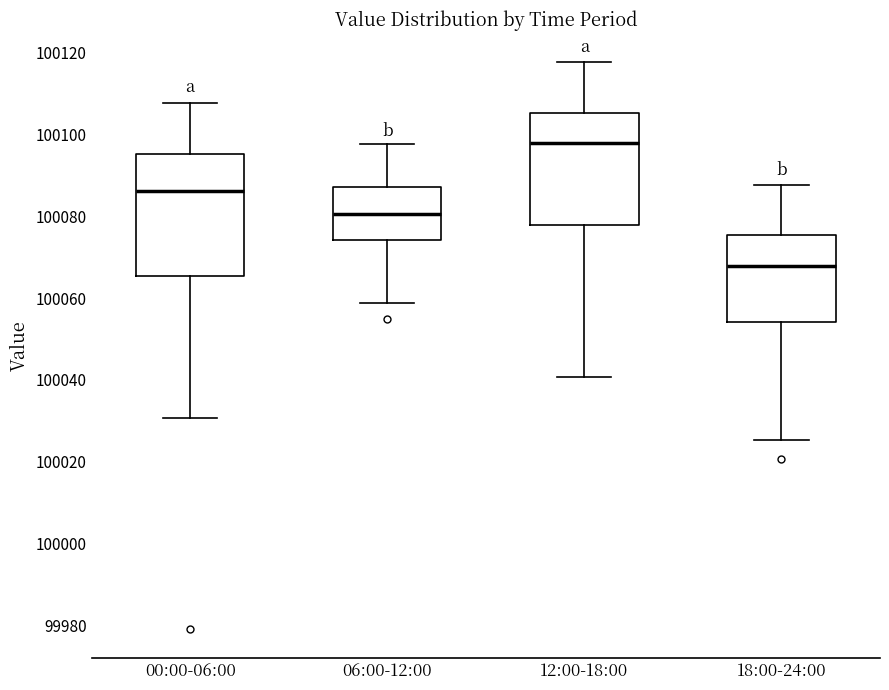

Which box's median line is the lowest?

18:00-24:00